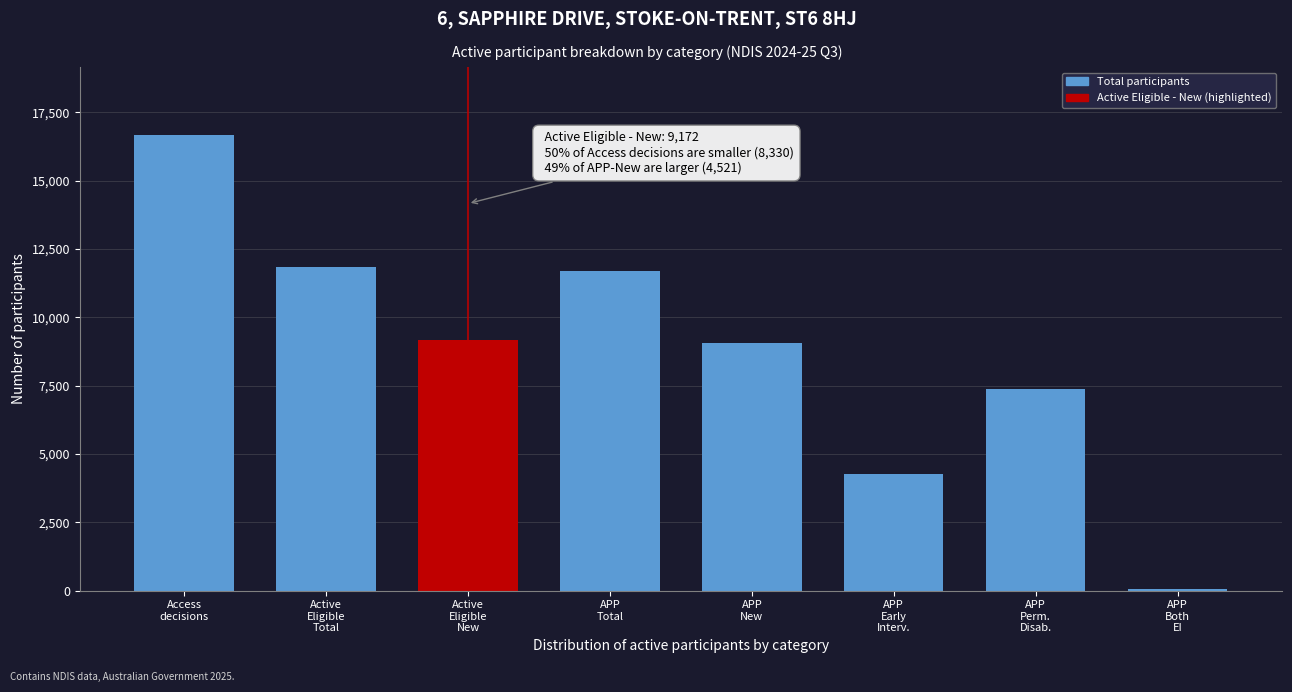

Reading right to left, extract all data points from this chart.

60	7372	4261	9043	11693	9172	11825	16660